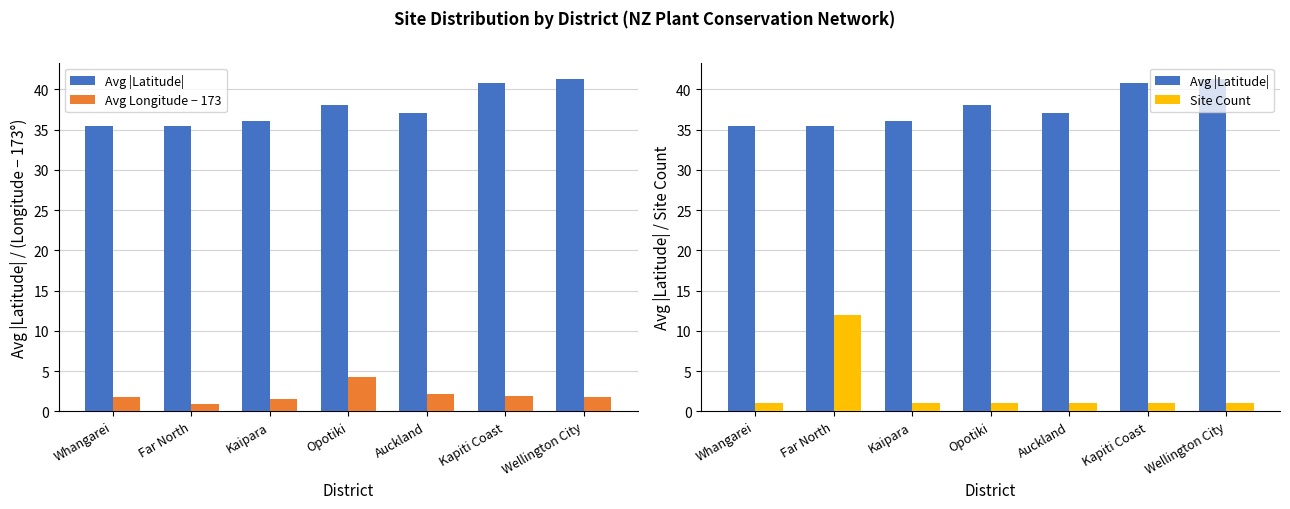

Reading right to left, transcribe all the data shown in this chart.

Avg |Latitude|: 41.3	40.9	37.1	38.1	36.1	35.4	35.5
Avg Longitude − 173: 1.8	1.9	2.1	4.3	1.6	0.9	1.7
Site Count: 1.0	1.0	1.0	1.0	1.0	12.0	1.0